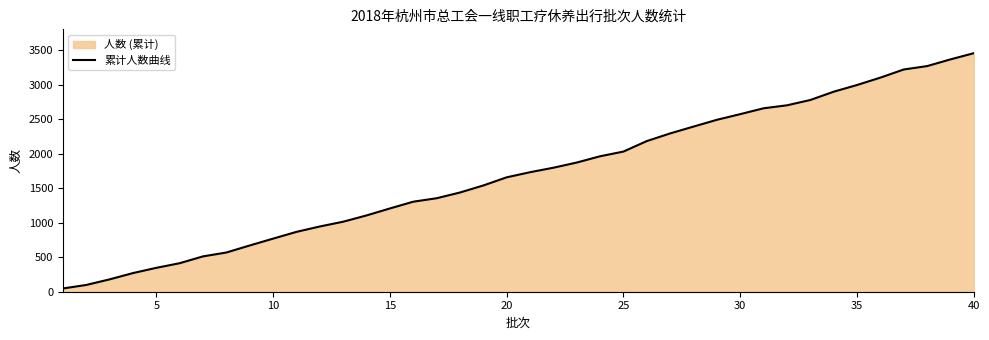

What is the difference between the maximum and minimum values?

3408